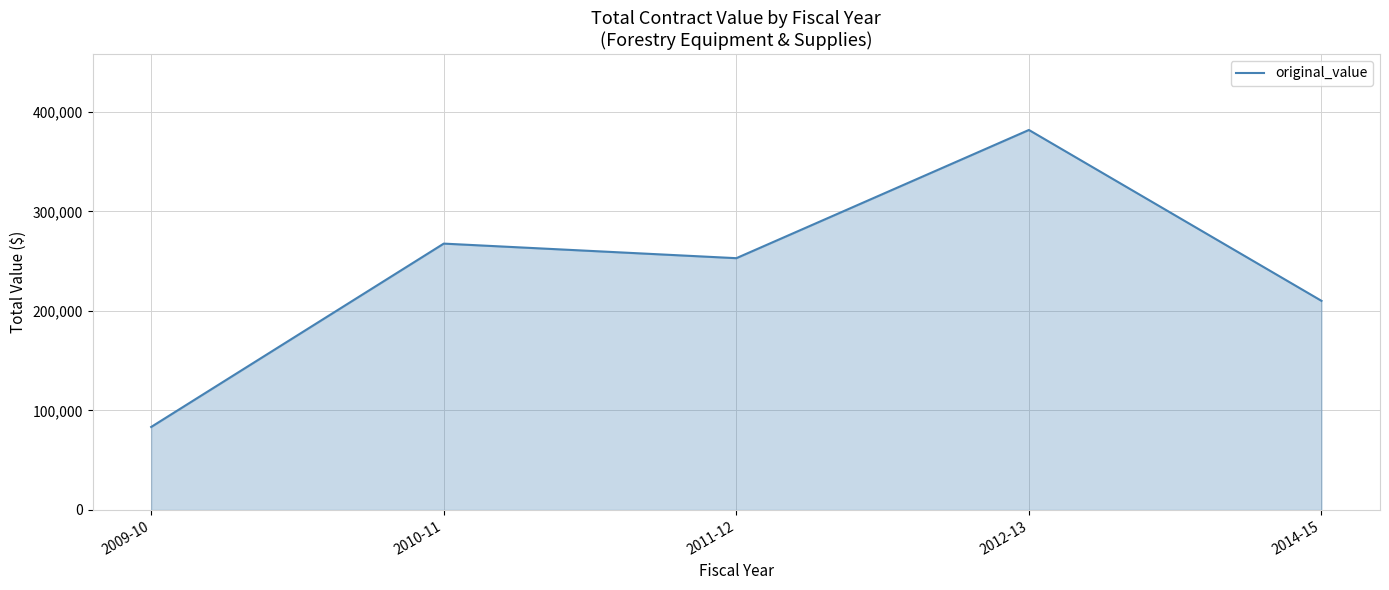

Does the chart display data point markers on the line(s)?

No